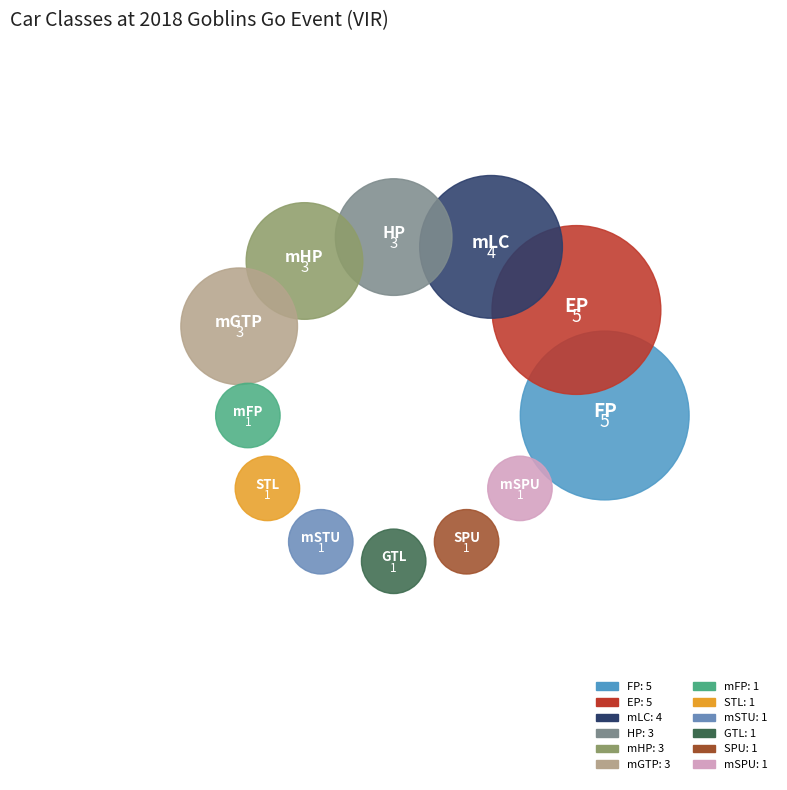

Is there any slice that represents more than half of the pie?

No